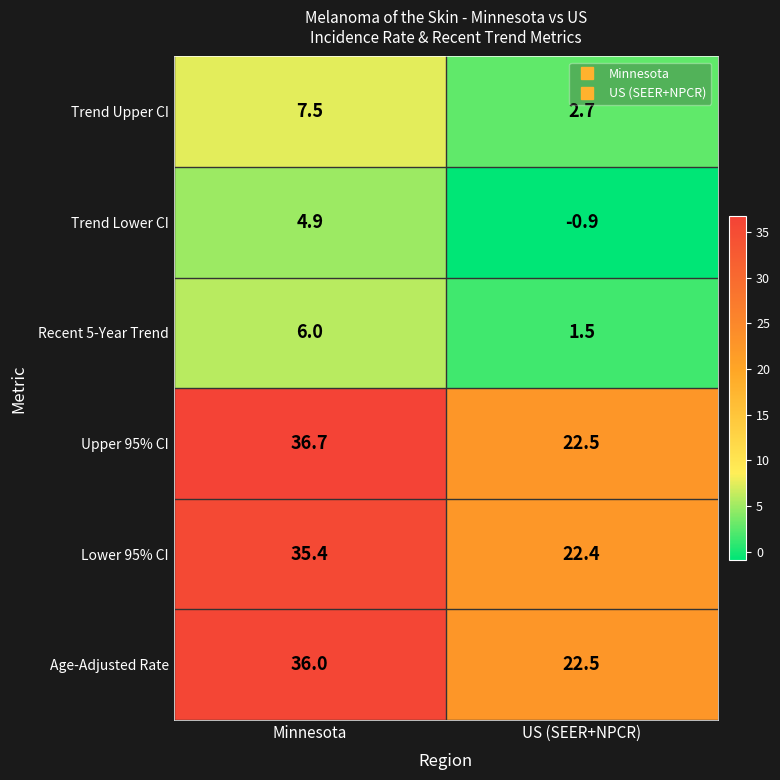

Which label corresponds to the largest value in the chart?

Minnesota